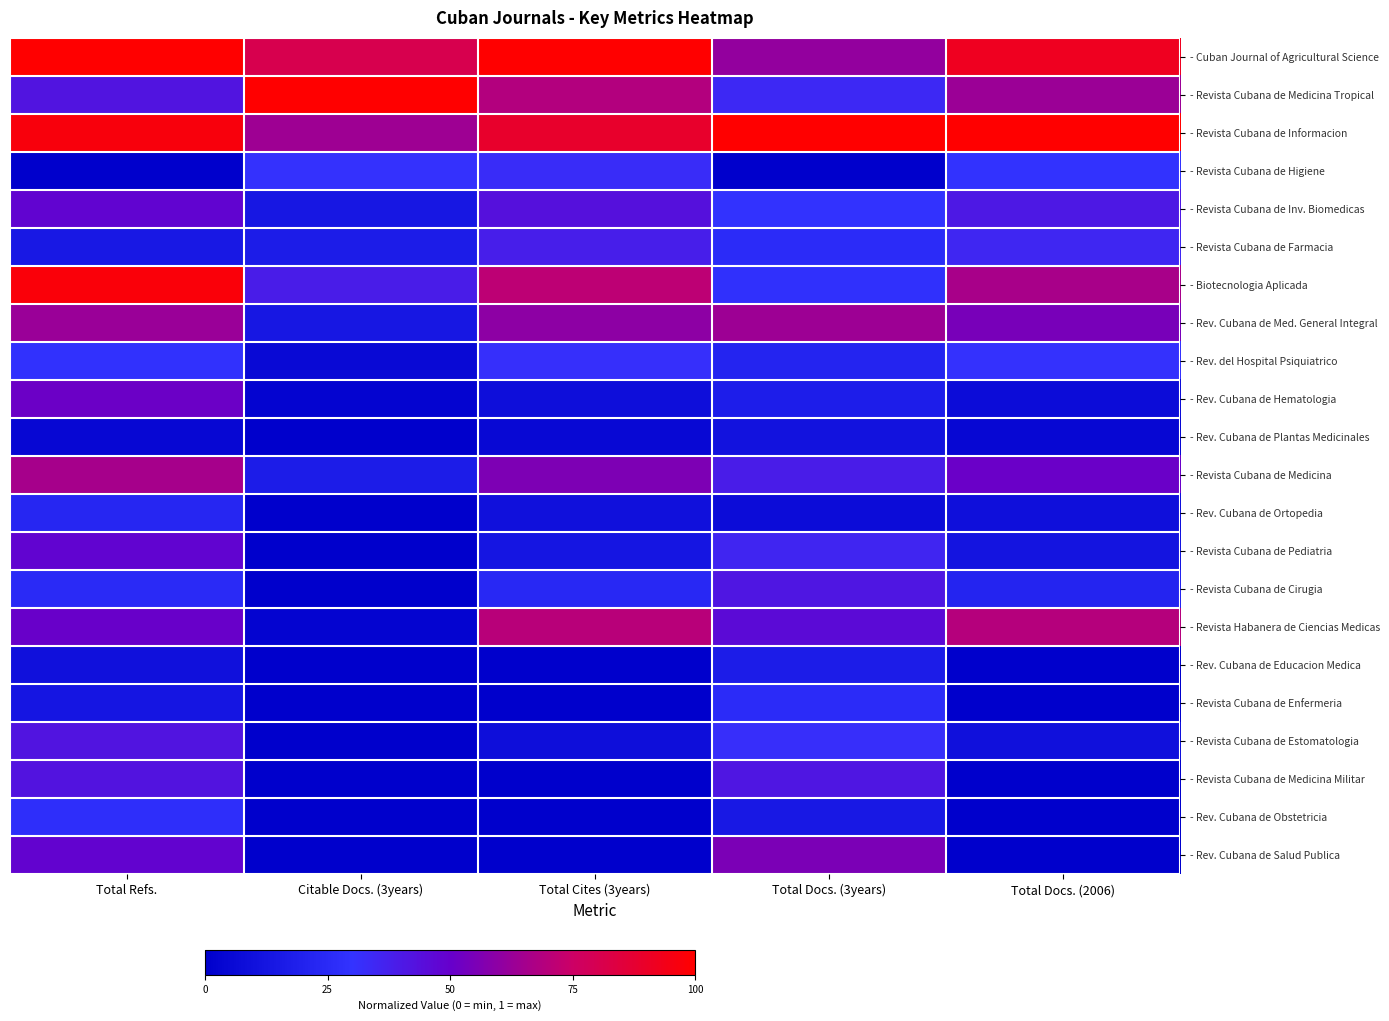

Reading right to left, what are all the values shown in this chart?

- Cuban Journal of Agricultural Science: Total Docs. (2006)=0.9	Total Docs. (3years)=0.6	Total Cites (3years)=1.0	Citable Docs. (3years)=0.8	Total Refs.=1.0
- Revista Cubana de Medicina Tropical: Total Docs. (2006)=0.6	Total Docs. (3years)=0.3	Total Cites (3years)=0.7	Citable Docs. (3years)=1.0	Total Refs.=0.4
- Revista Cubana de Informacion: Total Docs. (2006)=1.0	Total Docs. (3years)=1.0	Total Cites (3years)=0.9	Citable Docs. (3years)=0.6	Total Refs.=1.0
- Revista Cubana de Higiene: Total Docs. (2006)=0.3	Total Docs. (3years)=0.0	Total Cites (3years)=0.3	Citable Docs. (3years)=0.3	Total Refs.=0.0
- Revista Cubana de Inv. Biomedicas: Total Docs. (2006)=0.4	Total Docs. (3years)=0.3	Total Cites (3years)=0.4	Citable Docs. (3years)=0.1	Total Refs.=0.5
- Revista Cubana de Farmacia: Total Docs. (2006)=0.3	Total Docs. (3years)=0.3	Total Cites (3years)=0.4	Citable Docs. (3years)=0.2	Total Refs.=0.1
- Biotecnologia Aplicada: Total Docs. (2006)=0.7	Total Docs. (3years)=0.3	Total Cites (3years)=0.7	Citable Docs. (3years)=0.4	Total Refs.=1.0
- Rev. Cubana de Med. General Integral: Total Docs. (2006)=0.5	Total Docs. (3years)=0.6	Total Cites (3years)=0.6	Citable Docs. (3years)=0.1	Total Refs.=0.6
- Rev. del Hospital Psiquiatrico: Total Docs. (2006)=0.3	Total Docs. (3years)=0.2	Total Cites (3years)=0.3	Citable Docs. (3years)=0.1	Total Refs.=0.3
- Rev. Cubana de Hematologia: Total Docs. (2006)=0.1	Total Docs. (3years)=0.2	Total Cites (3years)=0.1	Citable Docs. (3years)=0.0	Total Refs.=0.5
- Rev. Cubana de Plantas Medicinales: Total Docs. (2006)=0.0	Total Docs. (3years)=0.1	Total Cites (3years)=0.0	Citable Docs. (3years)=0.0	Total Refs.=0.0
- Revista Cubana de Medicina: Total Docs. (2006)=0.5	Total Docs. (3years)=0.4	Total Cites (3years)=0.6	Citable Docs. (3years)=0.2	Total Refs.=0.7
- Rev. Cubana de Ortopedia: Total Docs. (2006)=0.1	Total Docs. (3years)=0.1	Total Cites (3years)=0.1	Citable Docs. (3years)=0.0	Total Refs.=0.2
- Revista Cubana de Pediatria: Total Docs. (2006)=0.1	Total Docs. (3years)=0.4	Total Cites (3years)=0.1	Citable Docs. (3years)=0.0	Total Refs.=0.5
- Revista Cubana de Cirugia: Total Docs. (2006)=0.2	Total Docs. (3years)=0.4	Total Cites (3years)=0.2	Citable Docs. (3years)=0.0	Total Refs.=0.3
- Revista Habanera de Ciencias Medicas: Total Docs. (2006)=0.7	Total Docs. (3years)=0.5	Total Cites (3years)=0.7	Citable Docs. (3years)=0.0	Total Refs.=0.5
- Rev. Cubana de Educacion Medica: Total Docs. (2006)=0.0	Total Docs. (3years)=0.2	Total Cites (3years)=0.0	Citable Docs. (3years)=0.0	Total Refs.=0.1
- Revista Cubana de Enfermeria: Total Docs. (2006)=0.0	Total Docs. (3years)=0.3	Total Cites (3years)=0.0	Citable Docs. (3years)=0.0	Total Refs.=0.1
- Revista Cubana de Estomatologia: Total Docs. (2006)=0.1	Total Docs. (3years)=0.3	Total Cites (3years)=0.1	Citable Docs. (3years)=0.0	Total Refs.=0.4
- Revista Cubana de Medicina Militar: Total Docs. (2006)=0.0	Total Docs. (3years)=0.4	Total Cites (3years)=0.0	Citable Docs. (3years)=0.0	Total Refs.=0.4
- Rev. Cubana de Obstetricia: Total Docs. (2006)=0.0	Total Docs. (3years)=0.1	Total Cites (3years)=0.0	Citable Docs. (3years)=0.0	Total Refs.=0.3
- Rev. Cubana de Salud Publica: Total Docs. (2006)=0.0	Total Docs. (3years)=0.6	Total Cites (3years)=0.0	Citable Docs. (3years)=0.0	Total Refs.=0.5